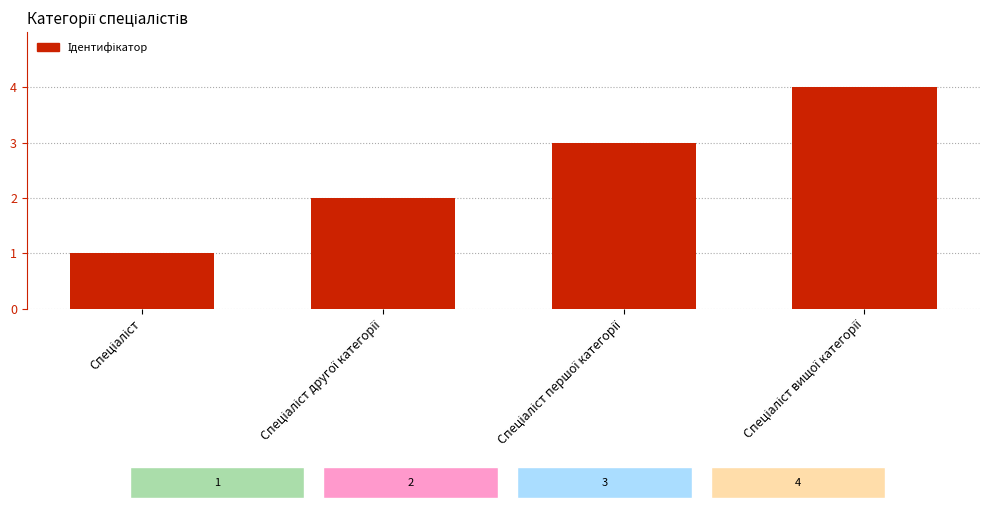

What is the smallest value displayed?

1